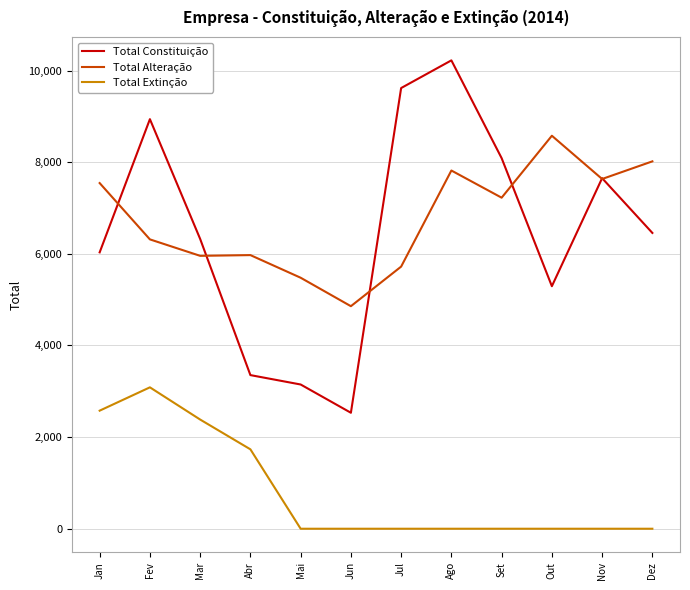

In Total Constituição, how many points are higher than both neighbors (excluding endpoints)?

3